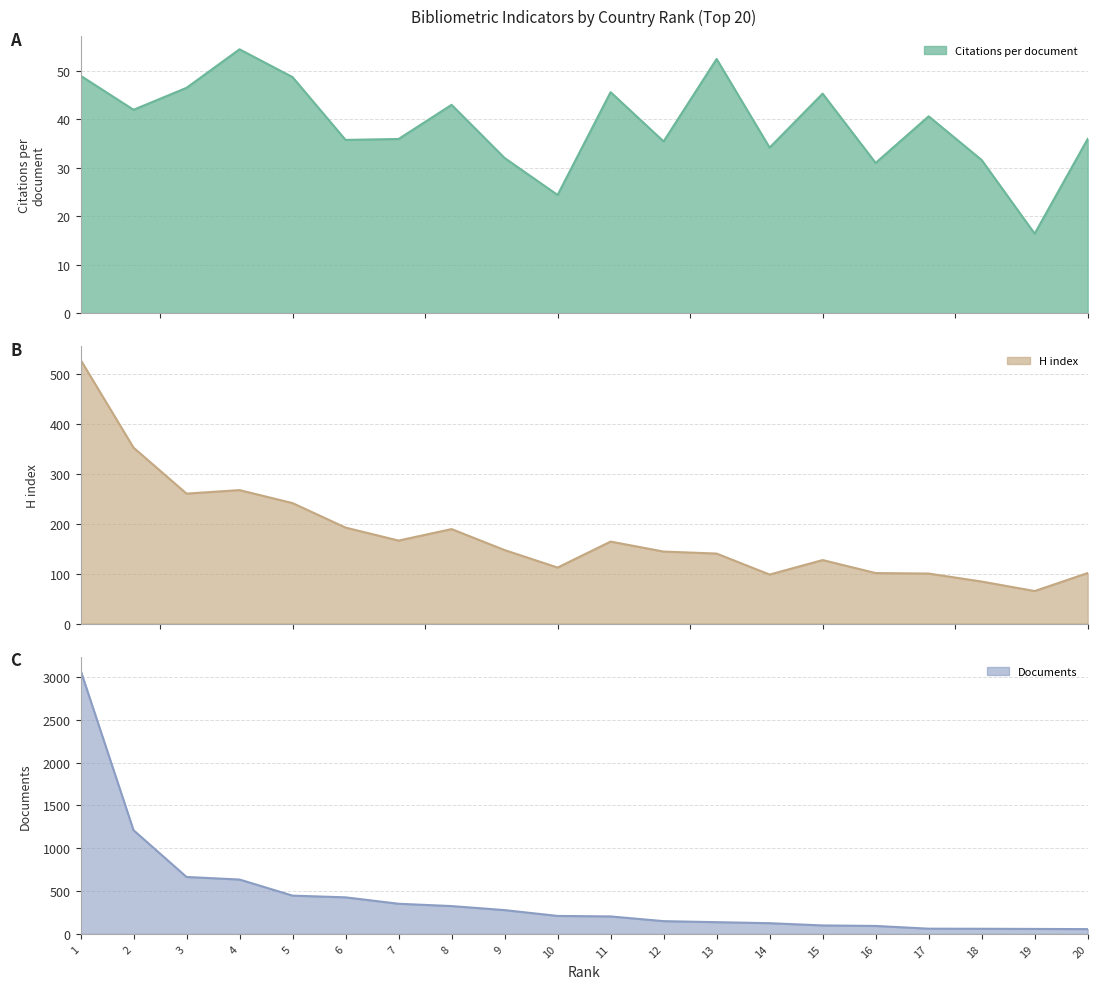

At which label does Citations per document reach its peak?

4